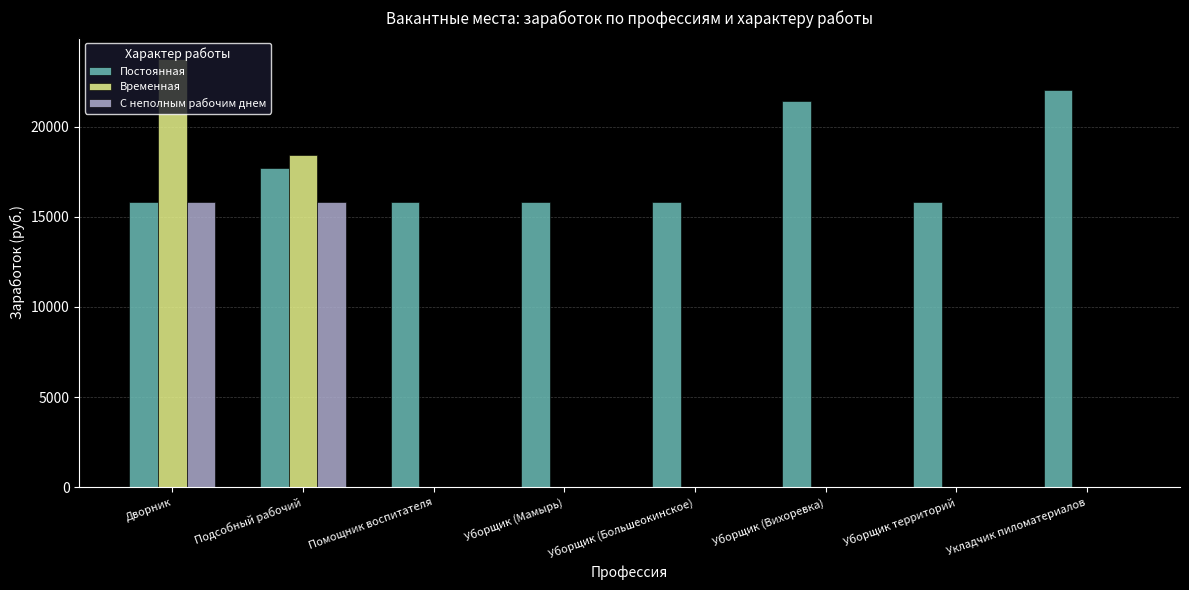

Which series has the largest total across all categories?

Постоянная